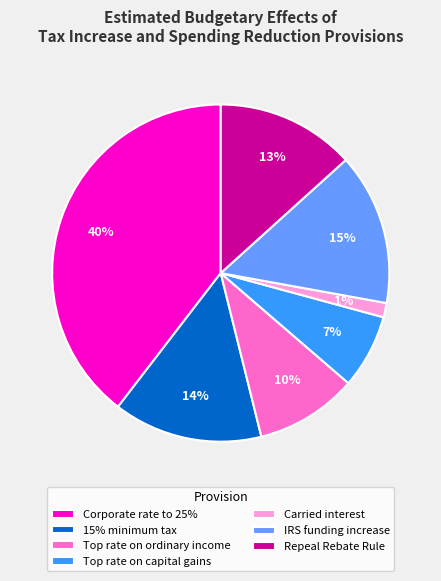

To the nearest percent, what is the average slice percentage?

14%